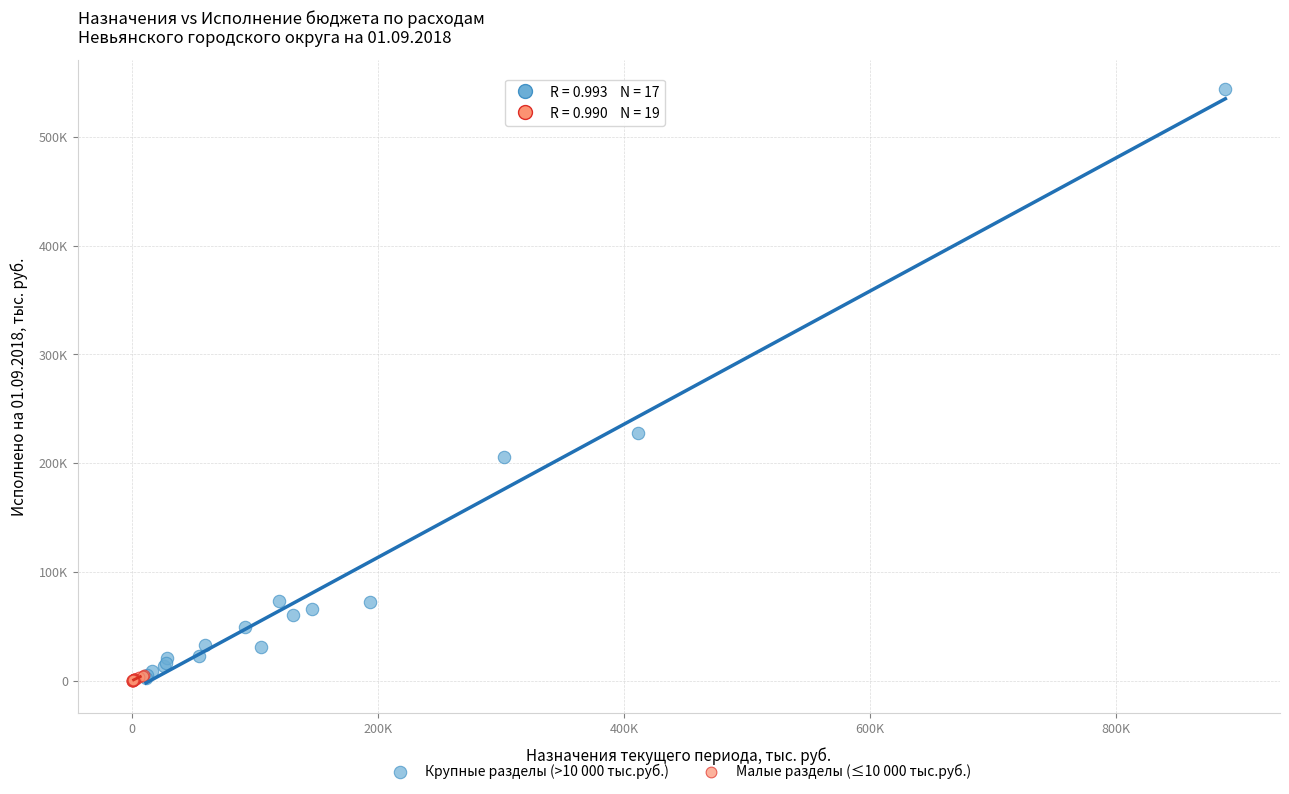

Which series has the largest Y range (max minus min)?

Крупные разделы (>10 000 тыс.руб.)